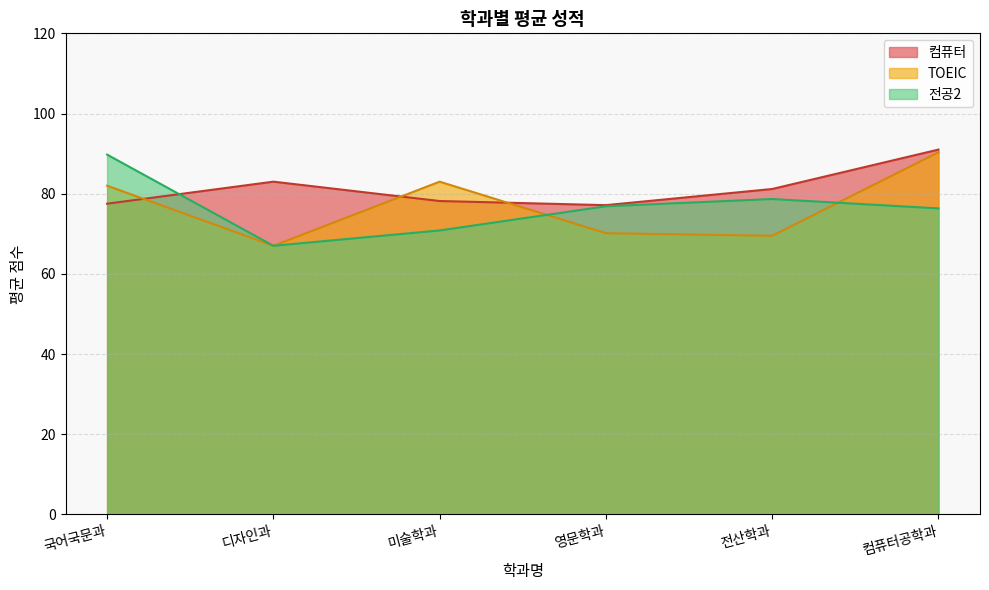

True or false: 컴퓨터 and TOEIC intersect in this chart.

True